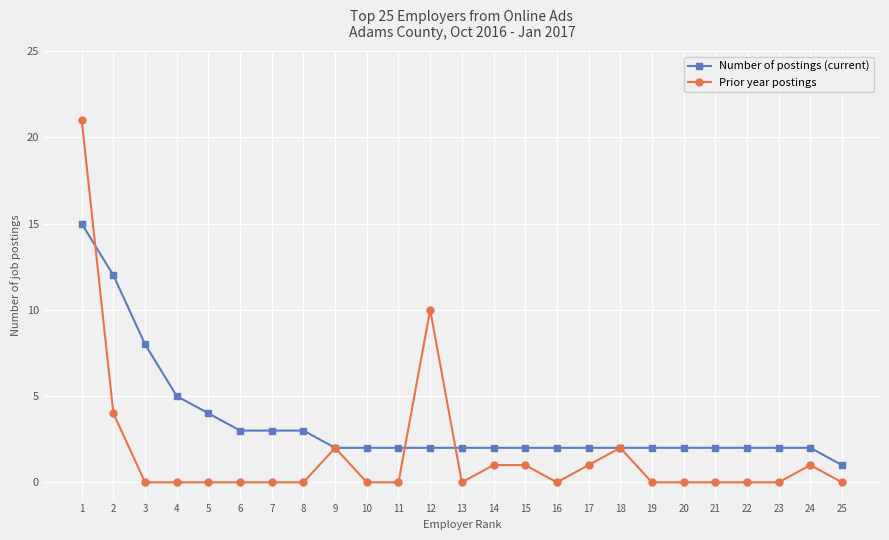

Between 2 and 22, which series saw the biggest shift?

Number of postings (current)